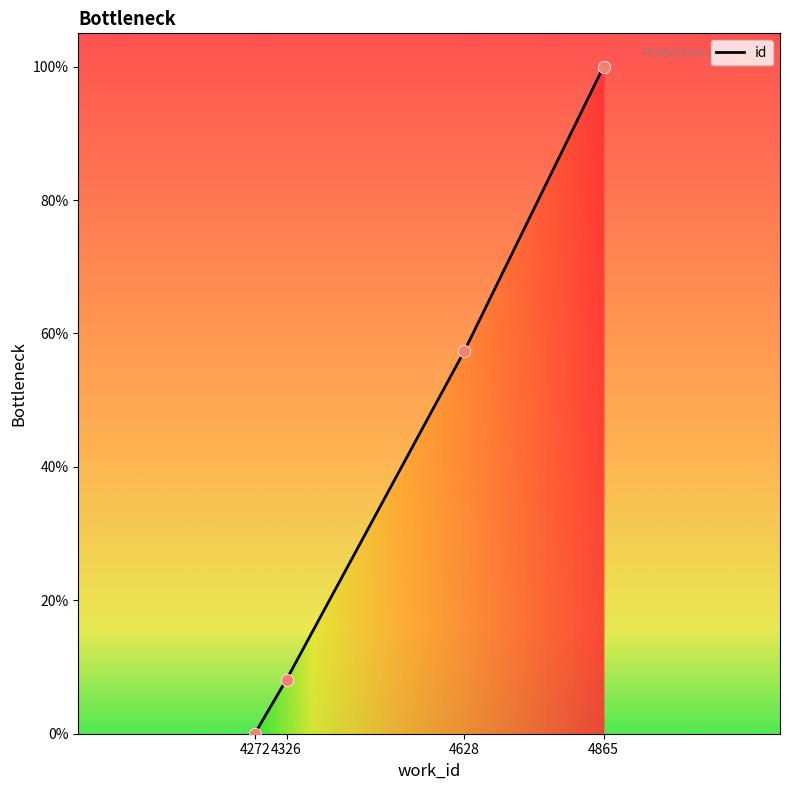

What is the change in value from 4628 to 4865?

+42.7